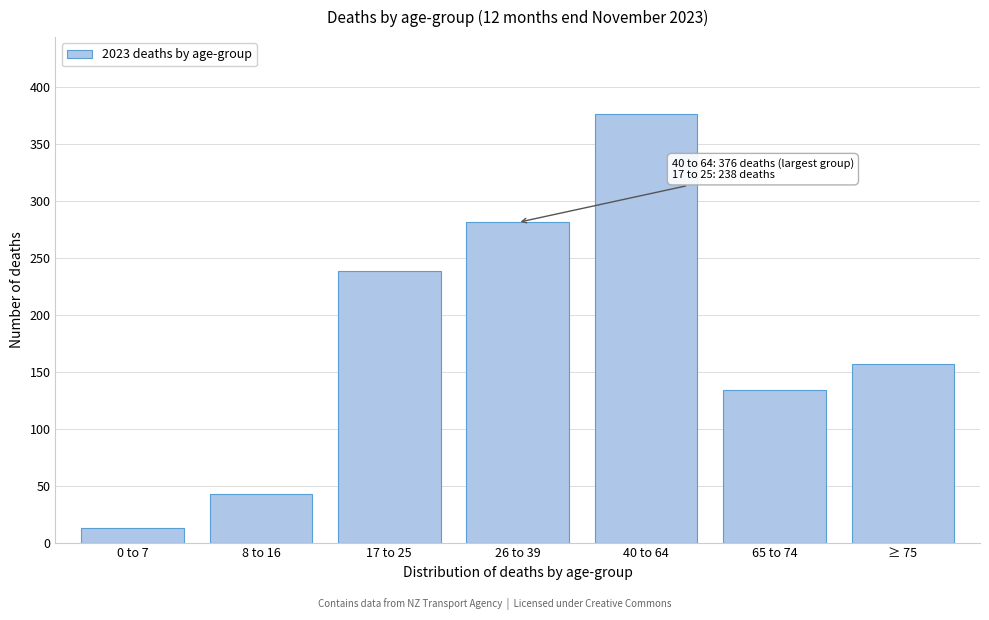

Reading left to right, transcribe all the data shown in this chart.

13	43	238	281	376	134	157